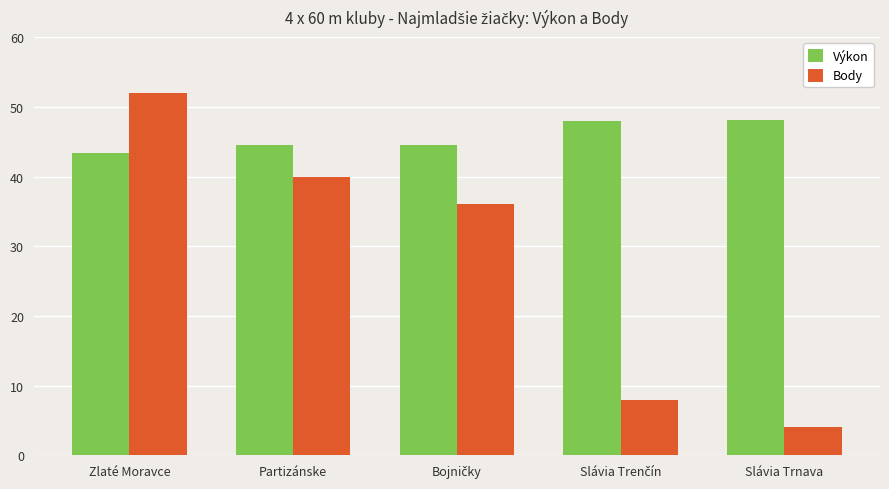

Which series has the widest spread of values?

Body